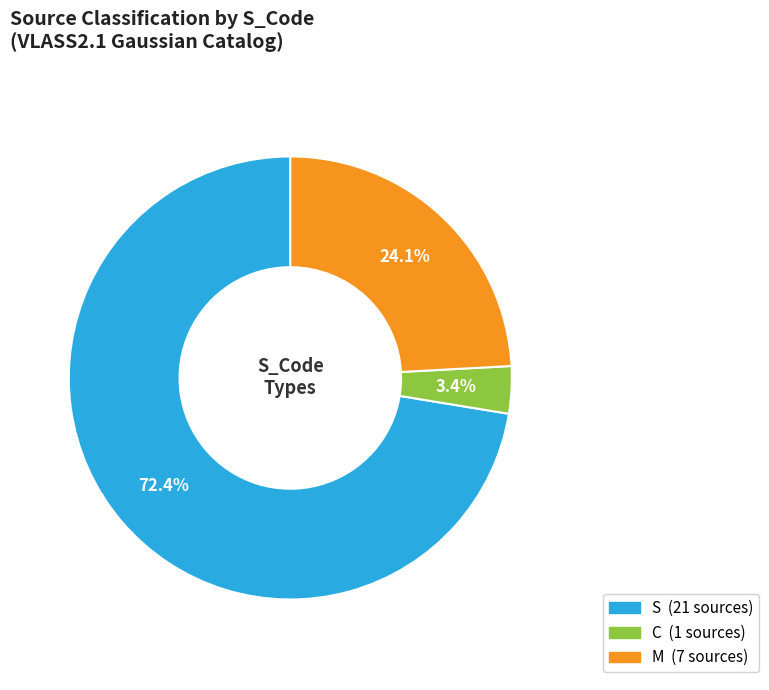

To the nearest percent, what is the difference between the largest and smallest slice percentages?

69%